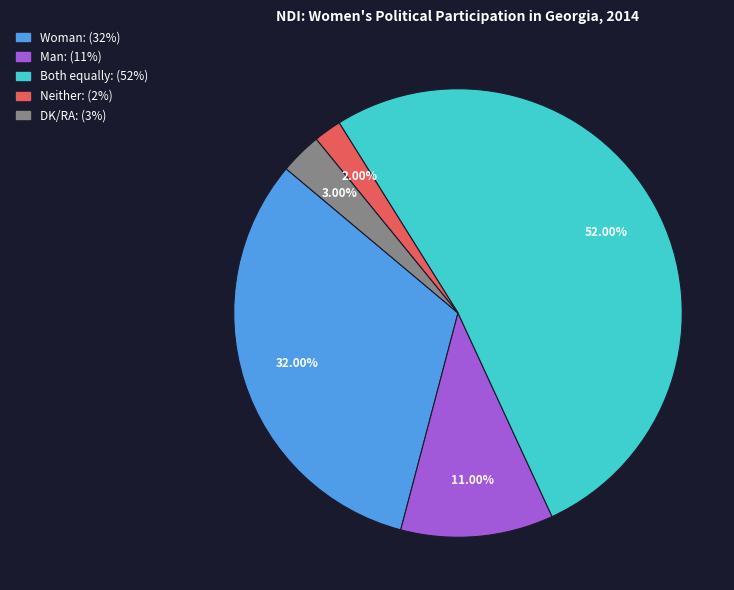

The Man slice represents 11% of the pie. True or false?

True